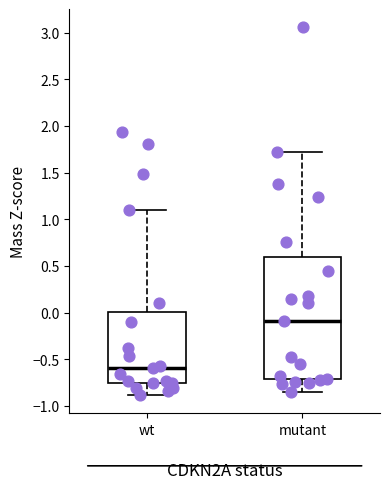

Which box's median line is the highest?

mutant